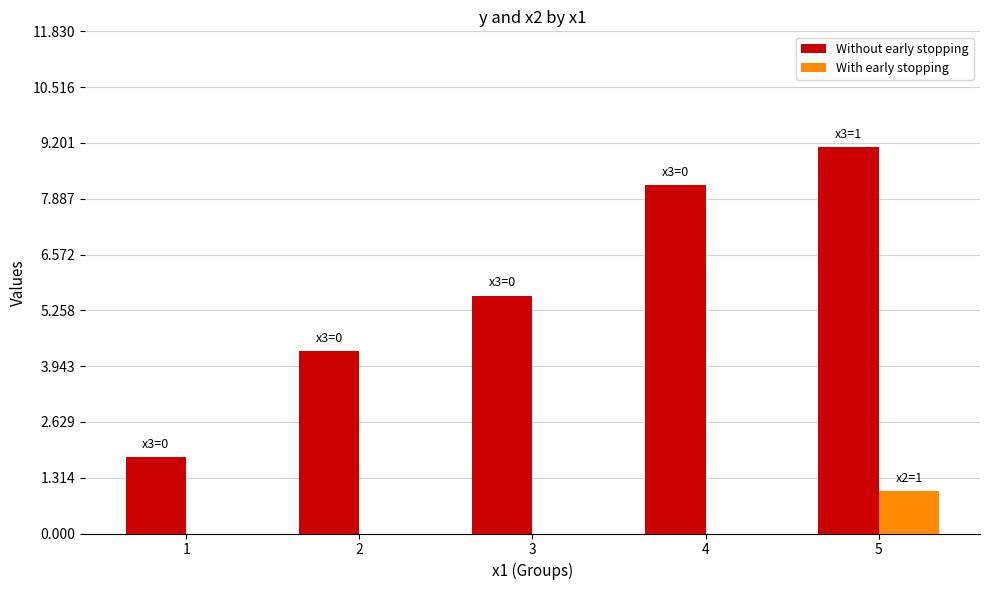

Is the value of Without early stopping at 5 greater than the value of With early stopping at 2?

Yes